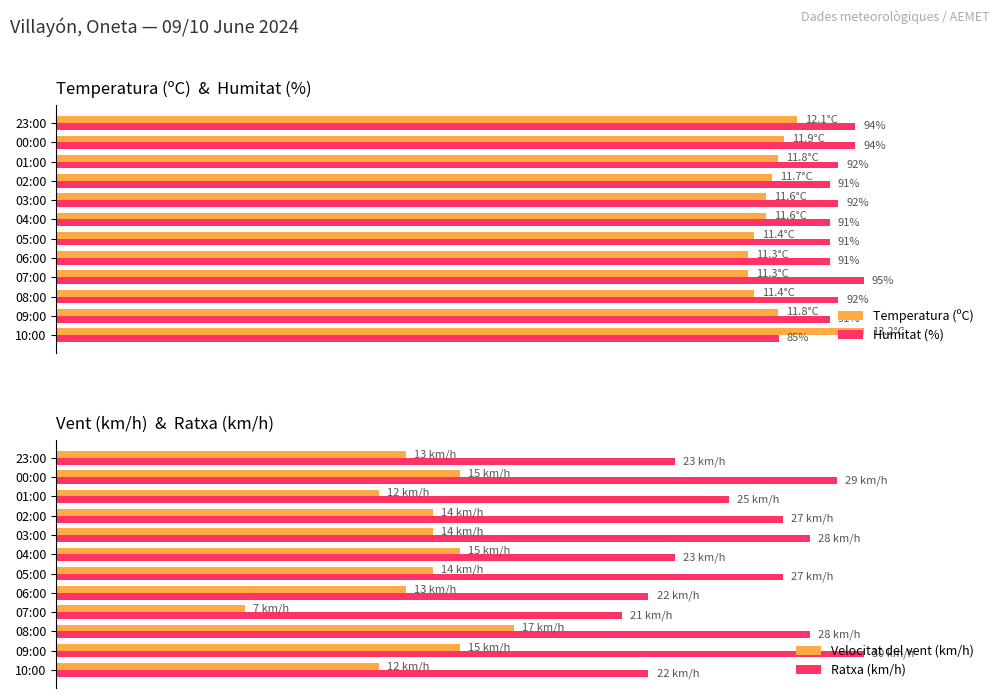

Rank the categories by Ratxa (km/h) value from highest to lowest.

20, 10, 40, 7, 100, 8, 9, 120, 11, 0, 80, 60